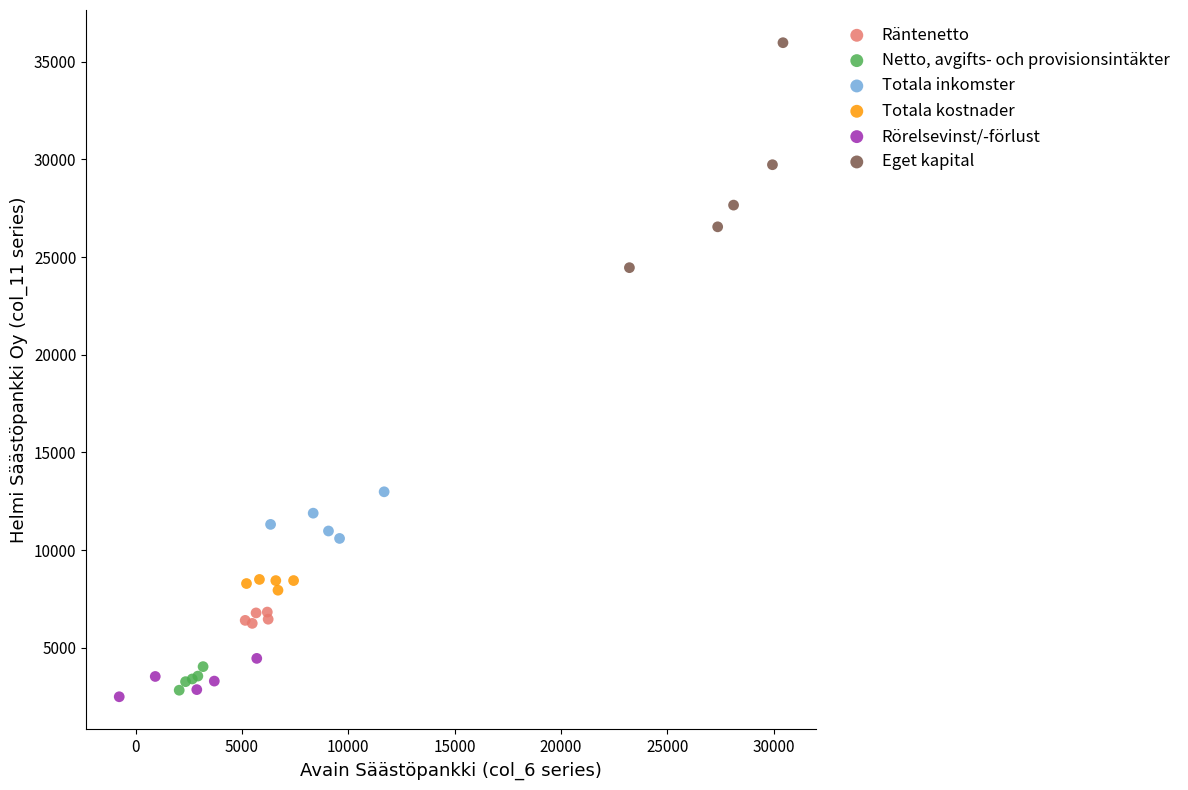

Which series has the largest Y range (max minus min)?

Eget kapital